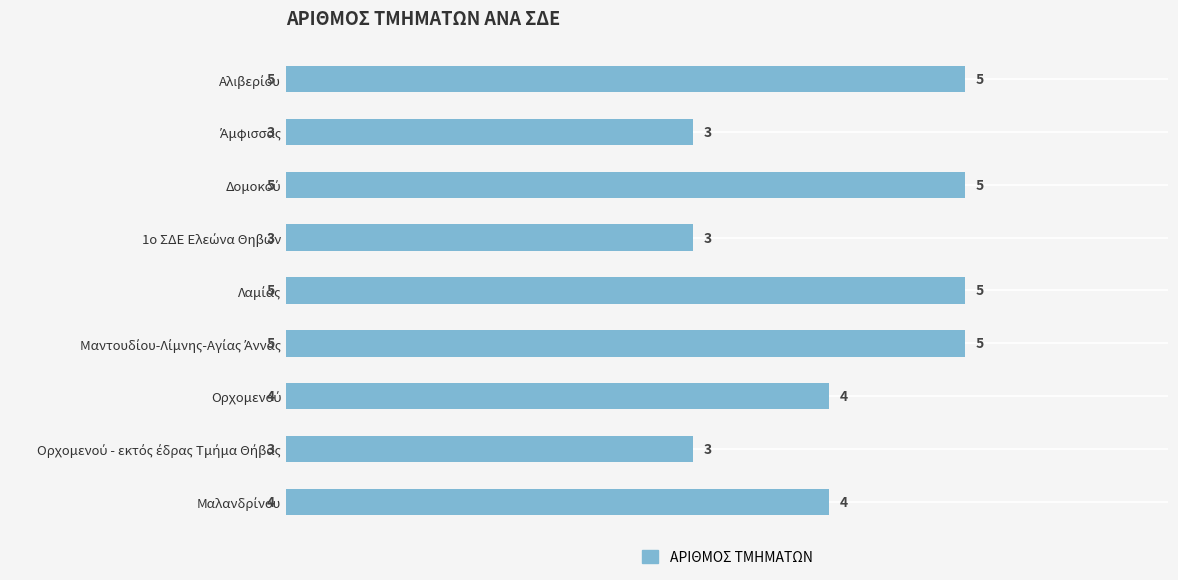

How many values are between 3 and 5?

9